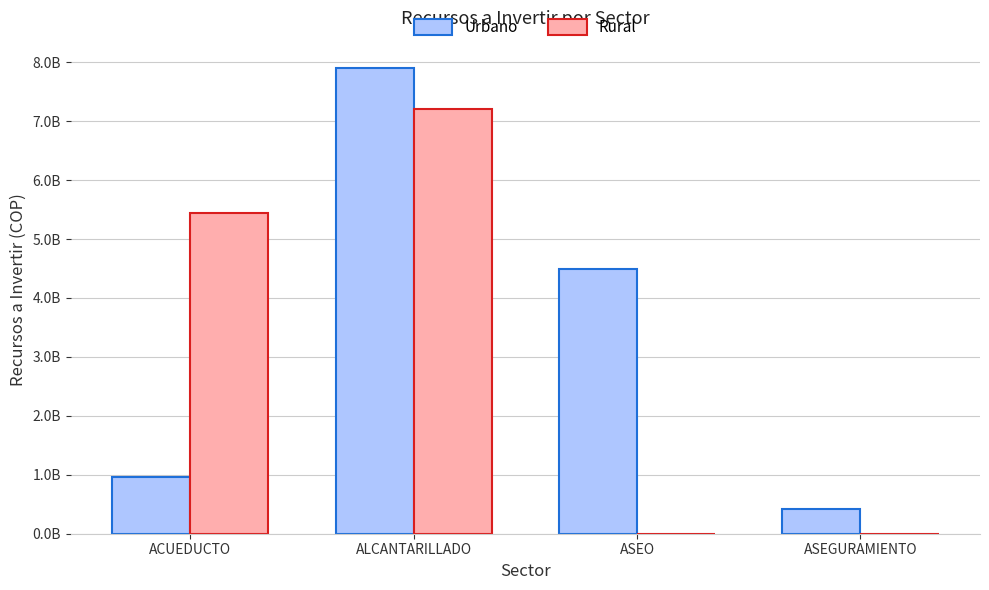

What is the value of the Rural bar at the 2nd from the left?

7200000000